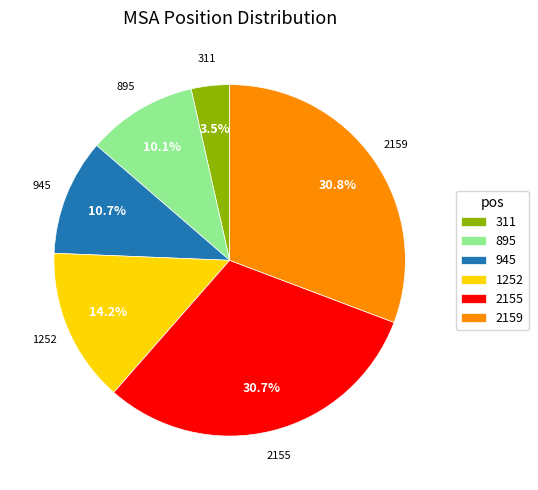

True or false: 2159 accounts for 36% of the total.

False